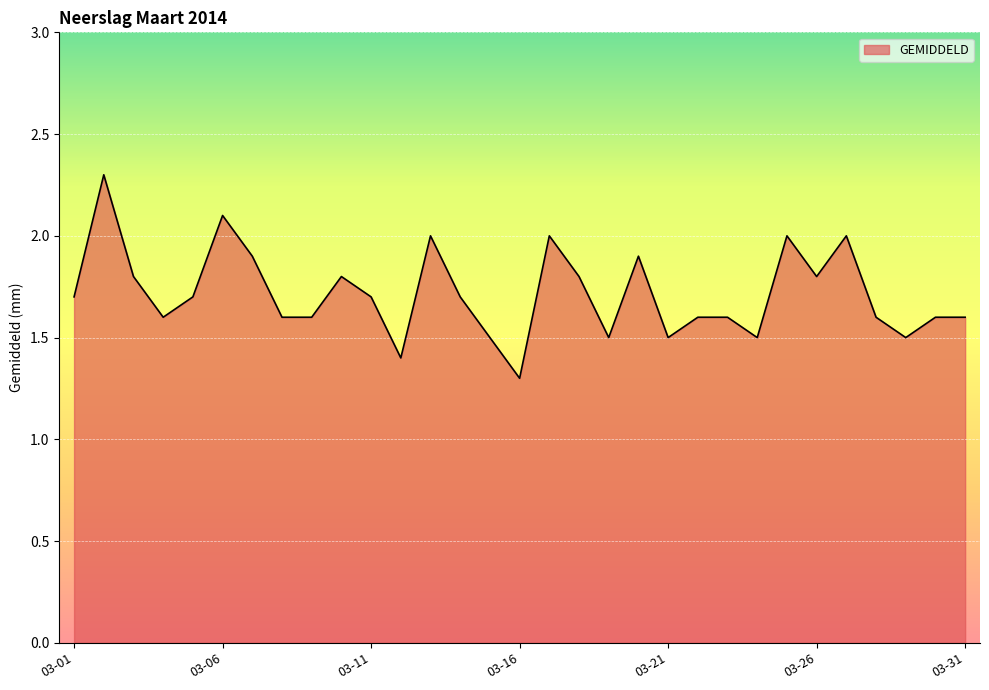

What is the average value?

1.7